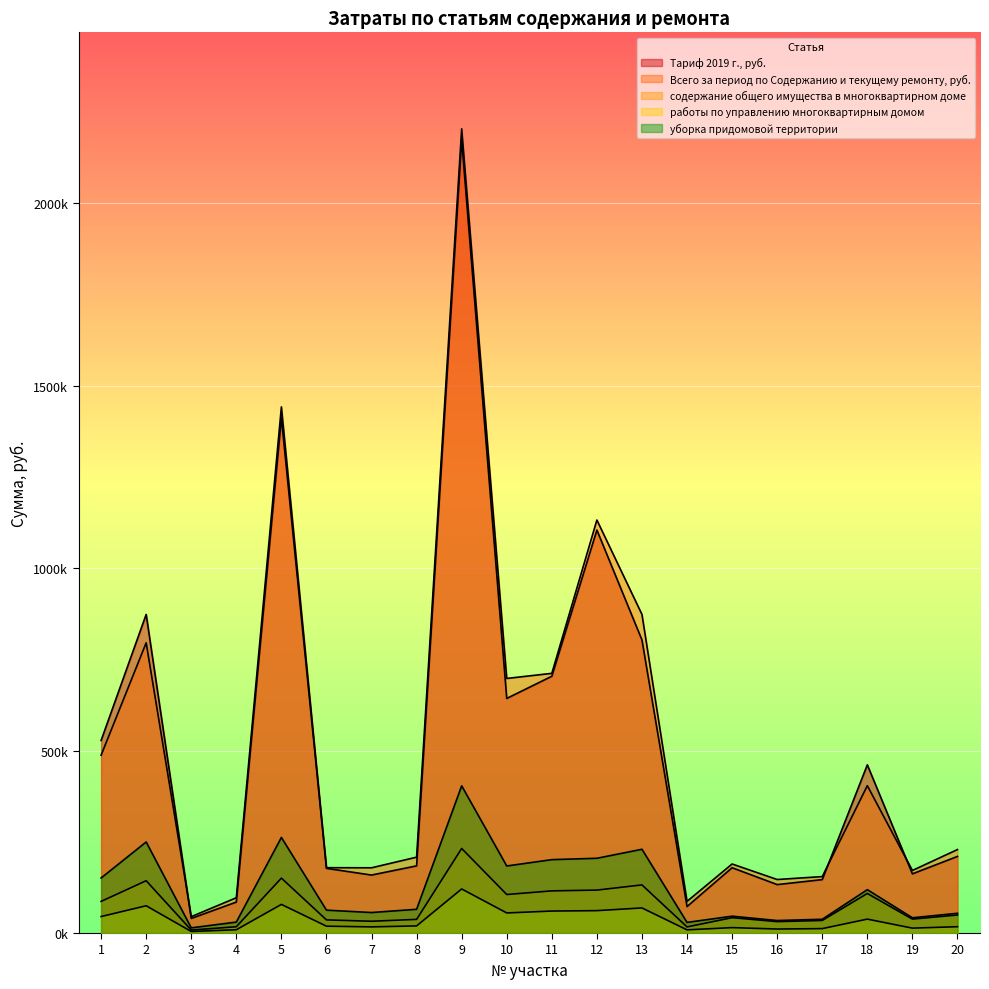

How many times do Тариф 2019 г., руб. and Всего за период по Содержанию и текущему ремонту, руб. cross each other?

3